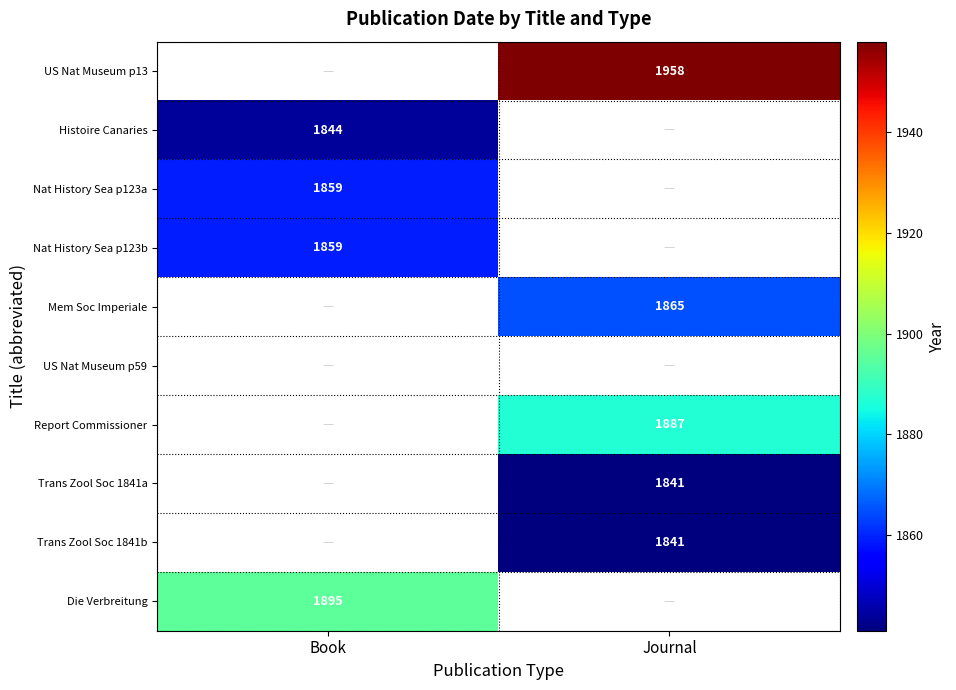

How many data points does each series have?

2